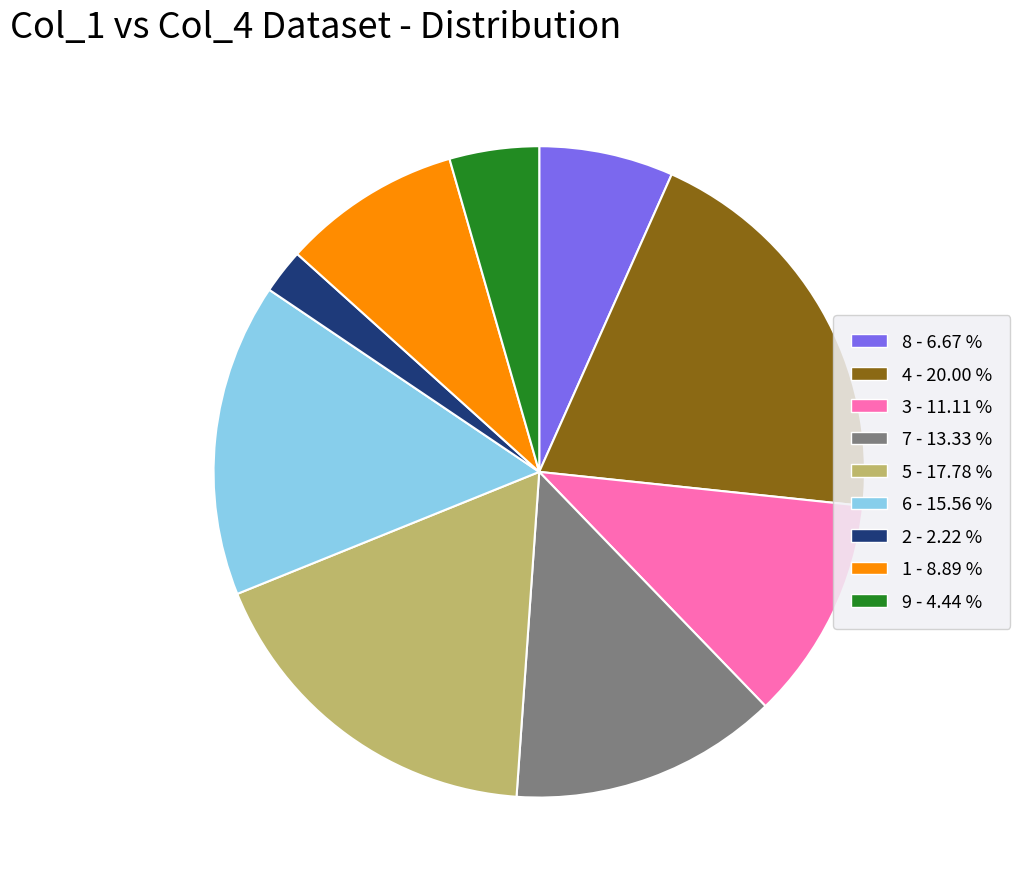

What is the ratio of the value at 6 to the value at 7?

1.2